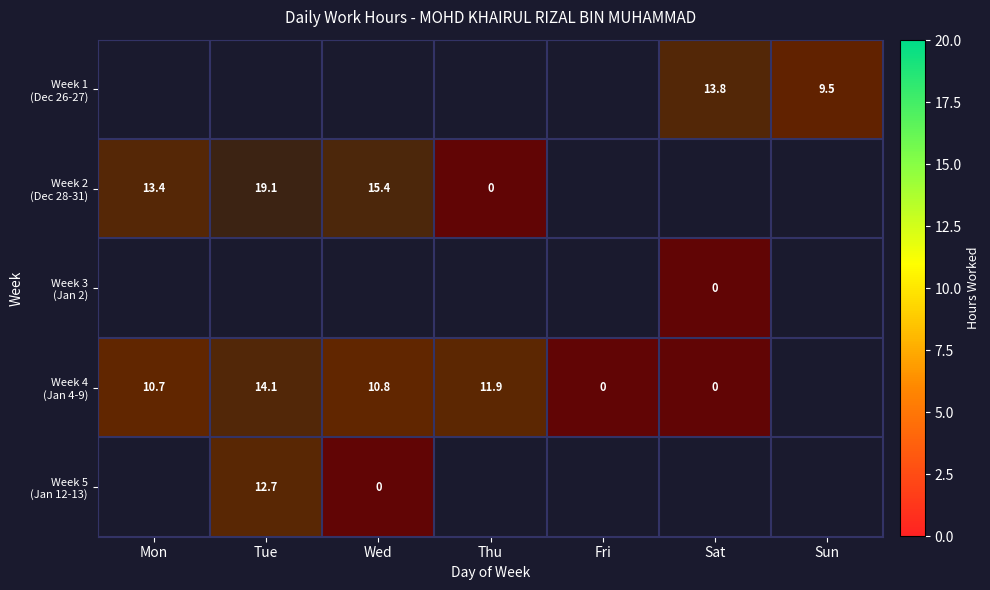

How many categories are shown in the chart?

7